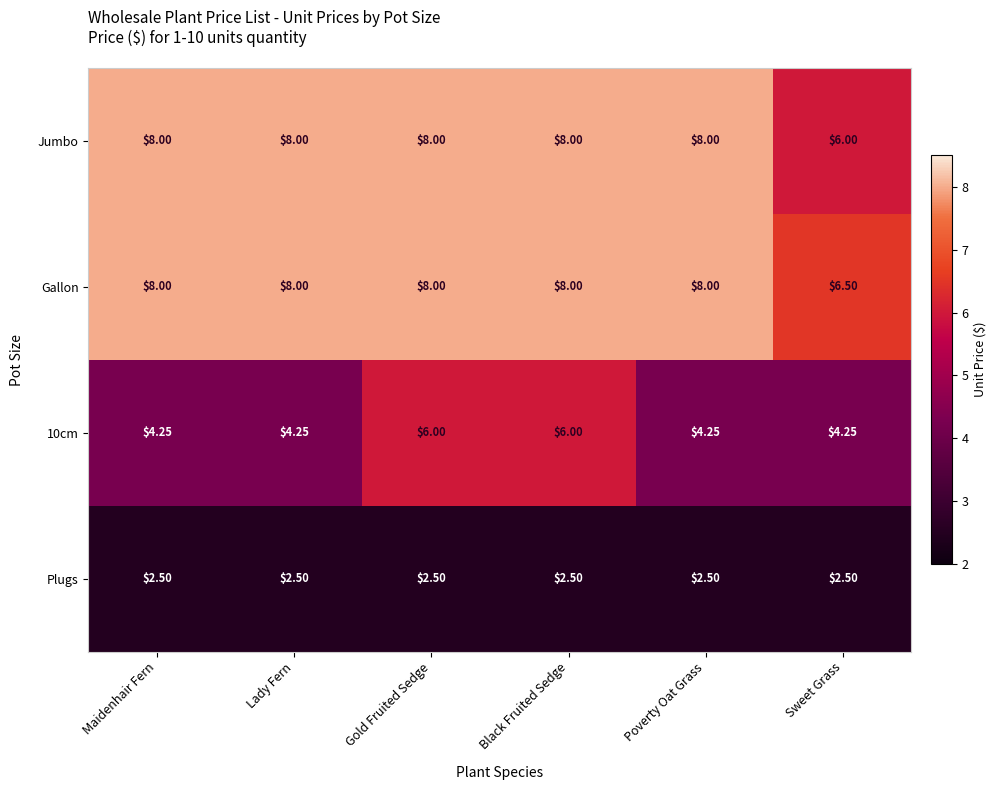

What is the sum of all Gallon values?

46.5